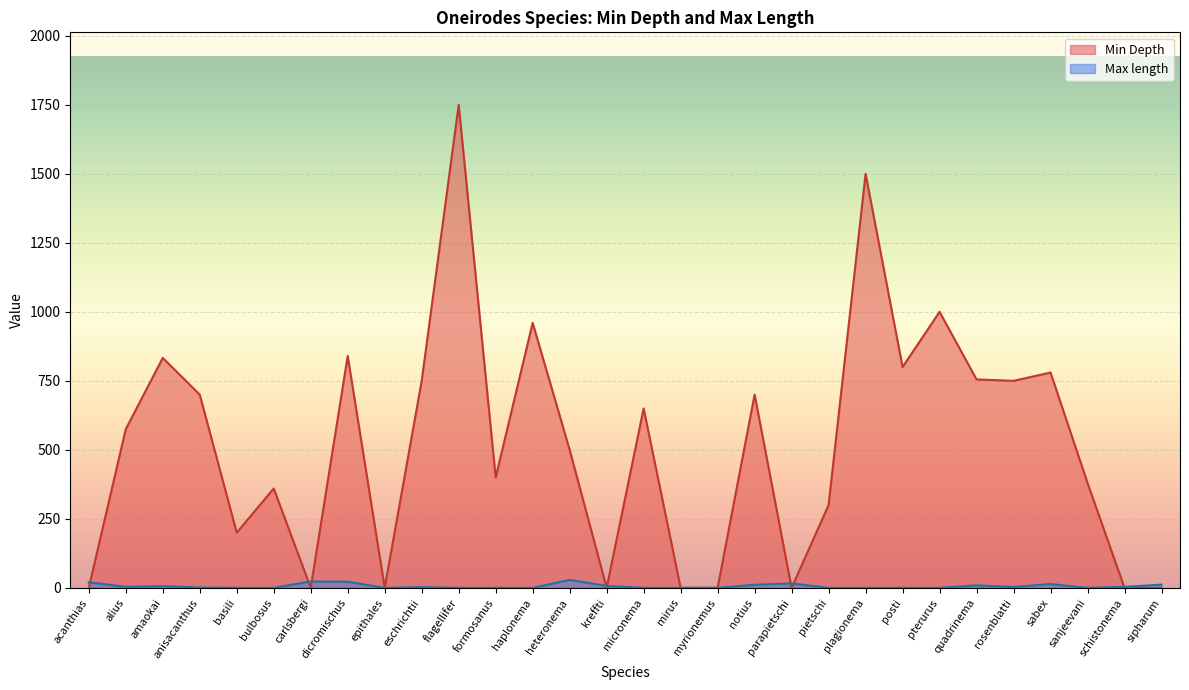

The value of Max length at kreffti is 11.7. True or false?

False